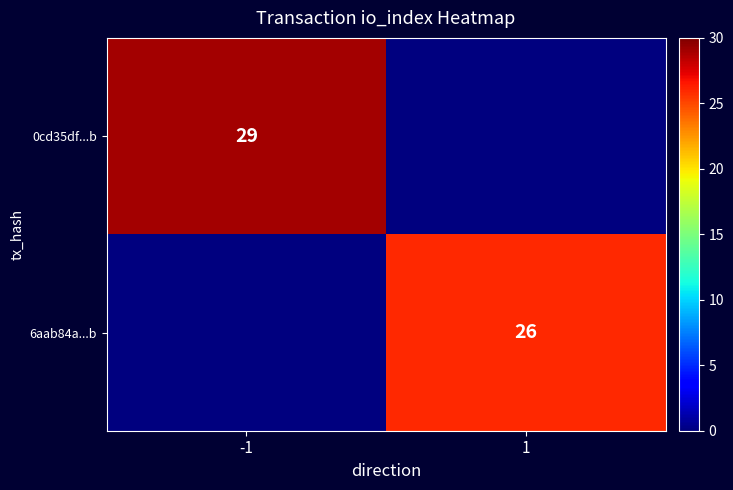

The value of 6aab84a...b at 1 is 39. True or false?

False